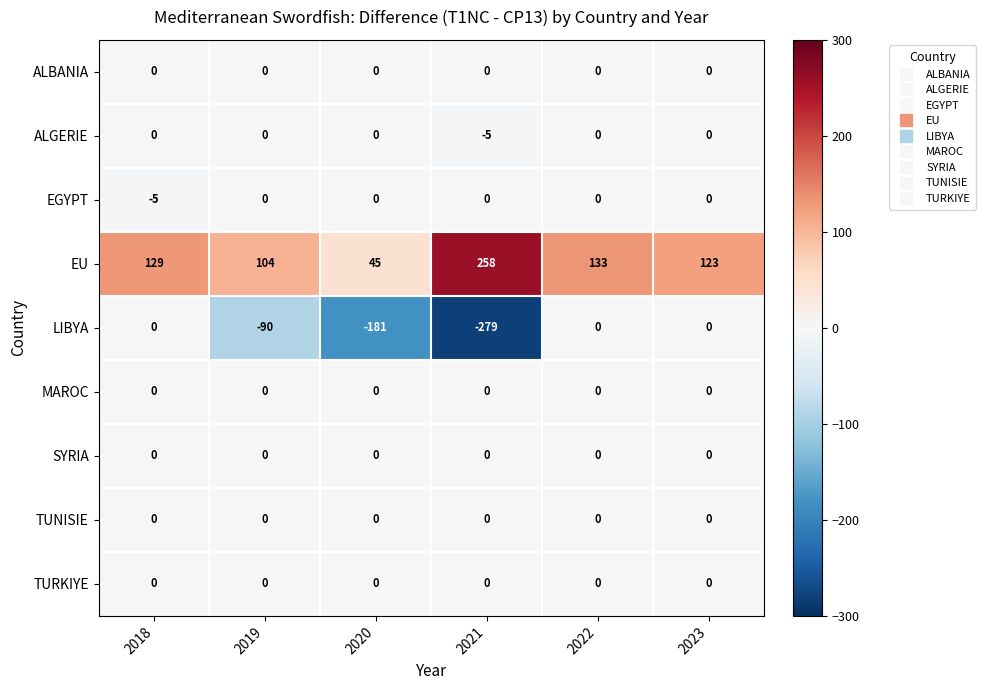

What is the minimum value shown in the chart?

-279